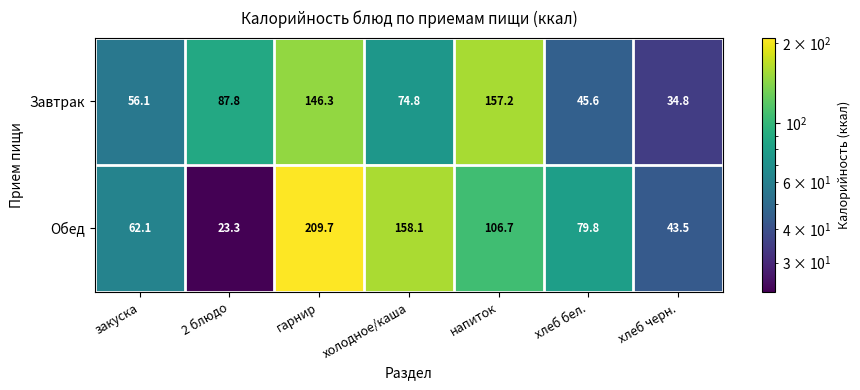

What is the average value of the Обед series?

97.6